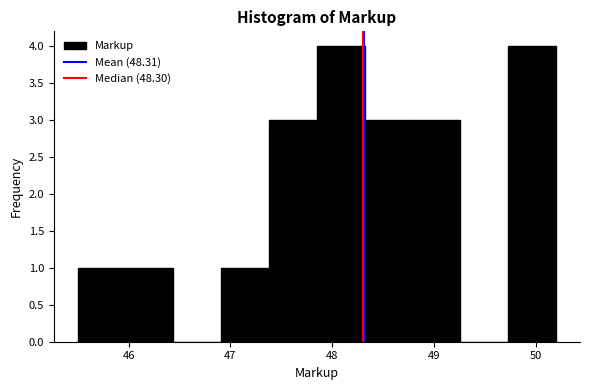

Reading left to right, transcribe this chart: for each bar, give the range it covers on the x-axis and its height. Neither the bar edges nor the heights are printed on the chart, so give them approximately, as read against the axes.

45.50 to 45.97: 1
45.97 to 46.44: 1
46.44 to 46.91: 0
46.91 to 47.38: 1
47.38 to 47.85: 3
47.85 to 48.32: 4
48.32 to 48.79: 3
48.79 to 49.26: 3
49.26 to 49.73: 0
49.73 to 50.20: 4